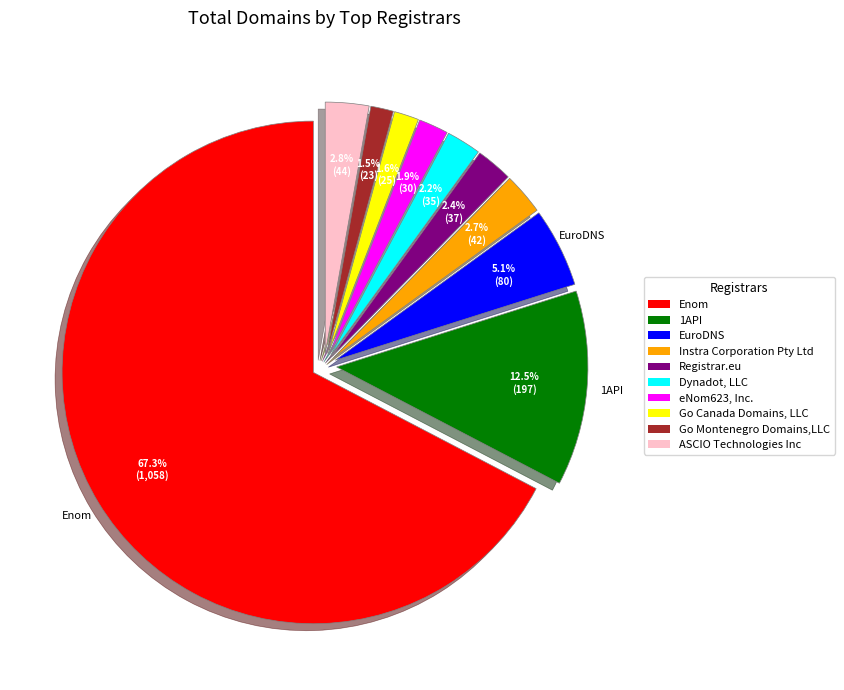

Count the number of slices in the pie.

10